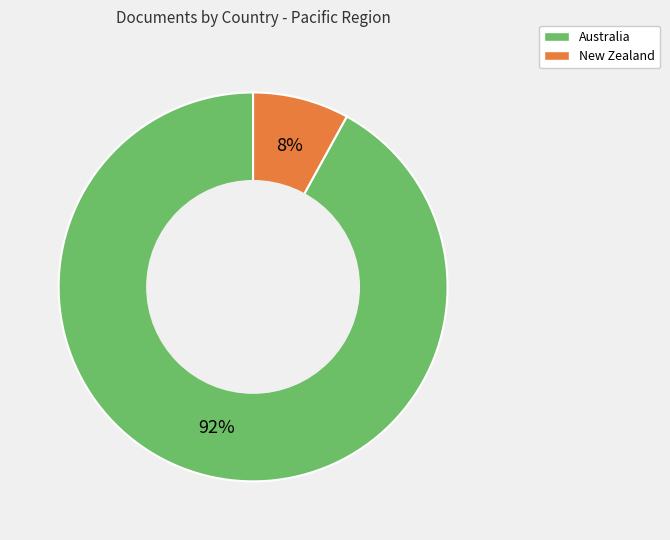

How many slices are in this pie chart?

2